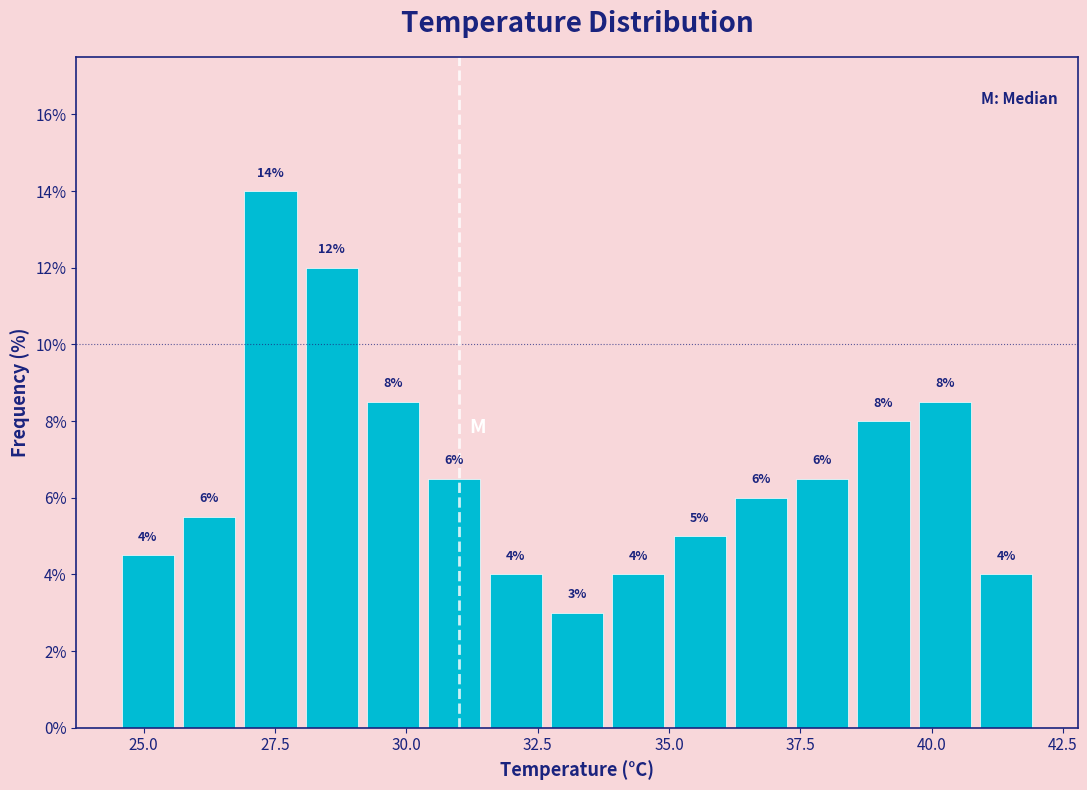

Read against the x-axis, roughly where is the centre of the tallest bar?

27.5